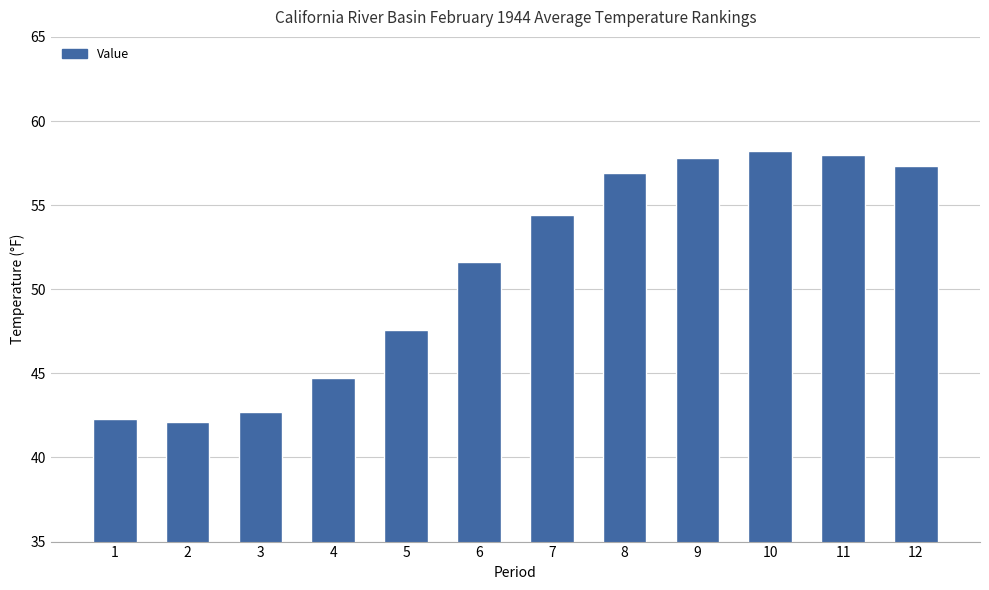

What is the value of the 11th bar from the left?

58.0